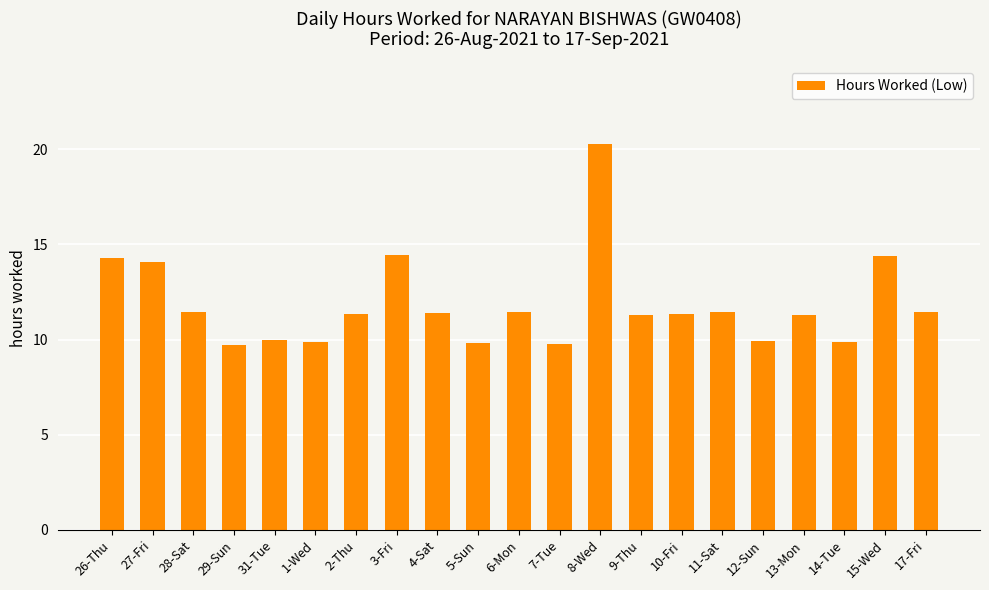

What is the minimum value shown in the chart?

9.7